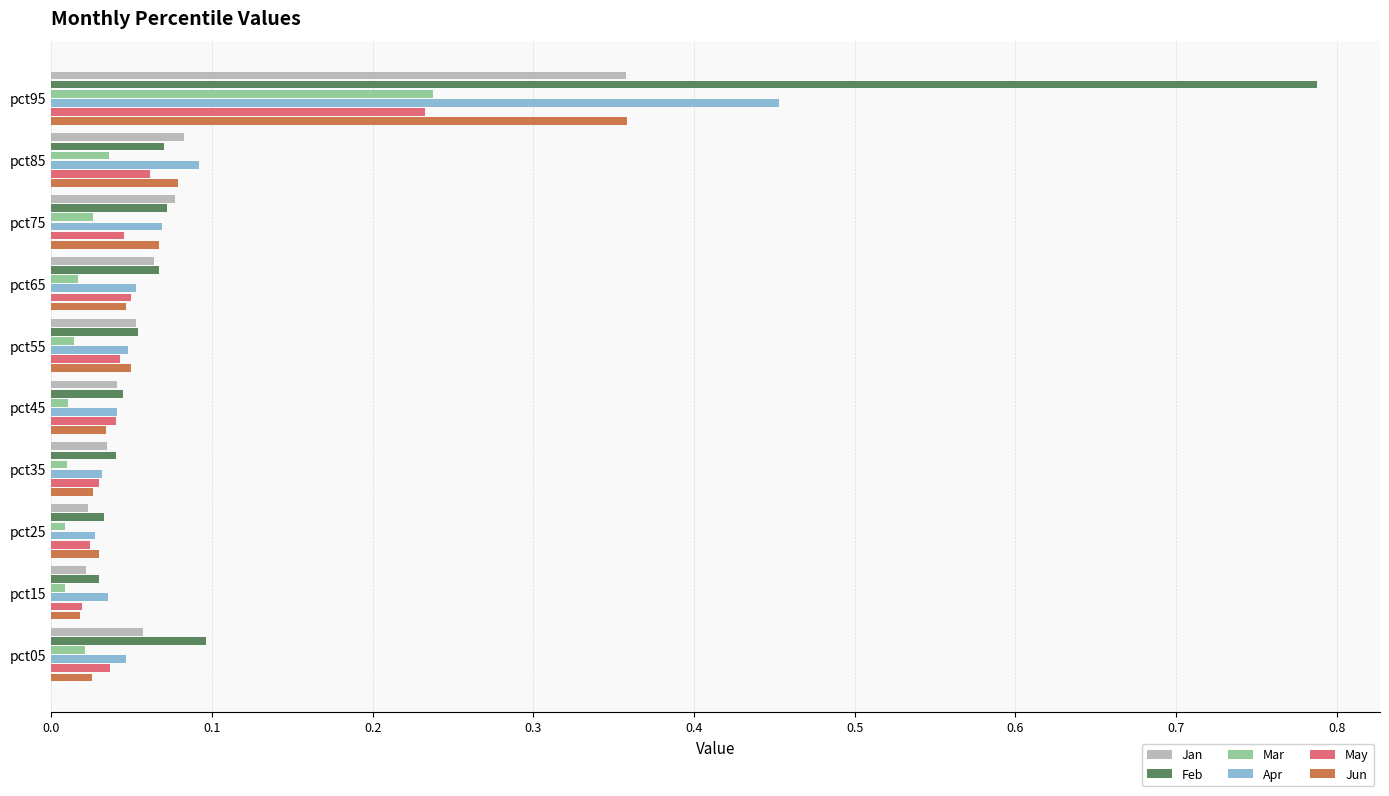

The value of Feb at pct55 is 0.0. True or false?

False